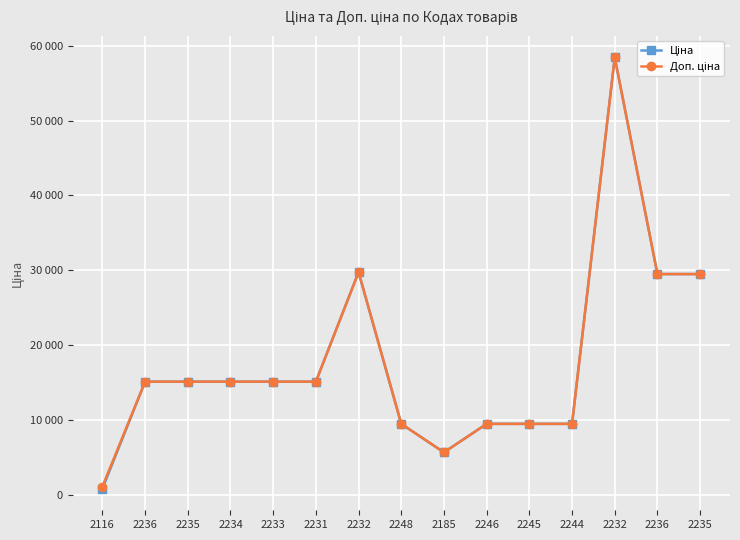

What is the label of the 11th point from the left?

2245